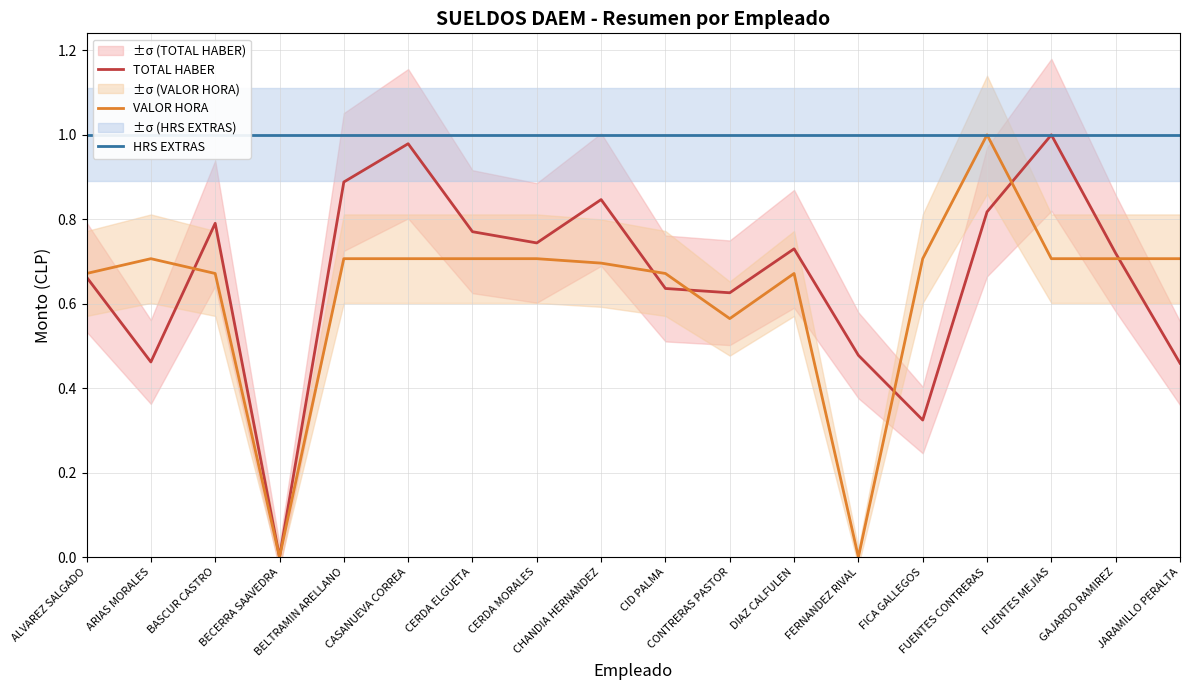

Is this an area chart (filled region under the line)?

No